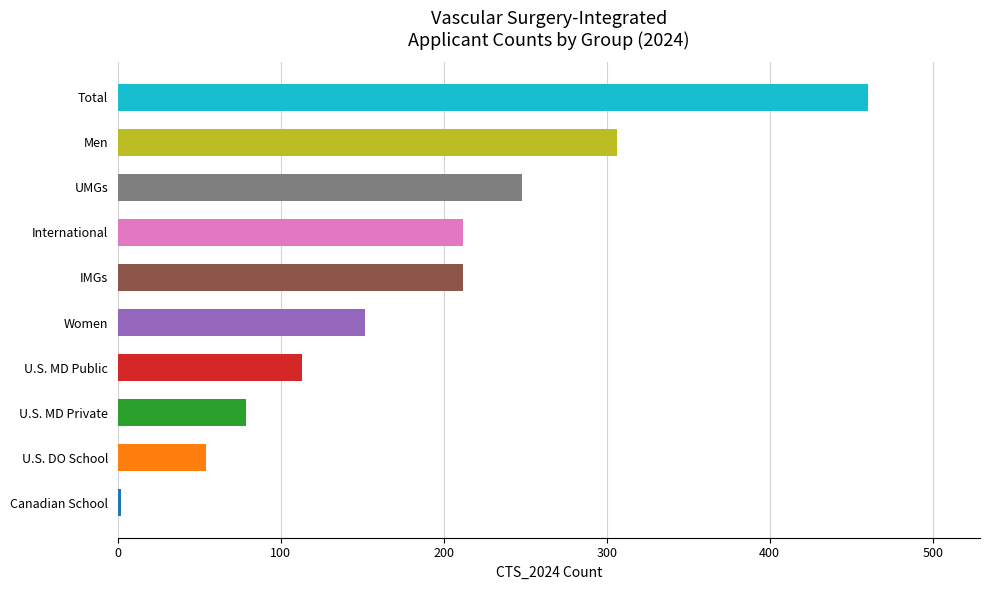

What is the change in value from IMGs to UMGs?

+36